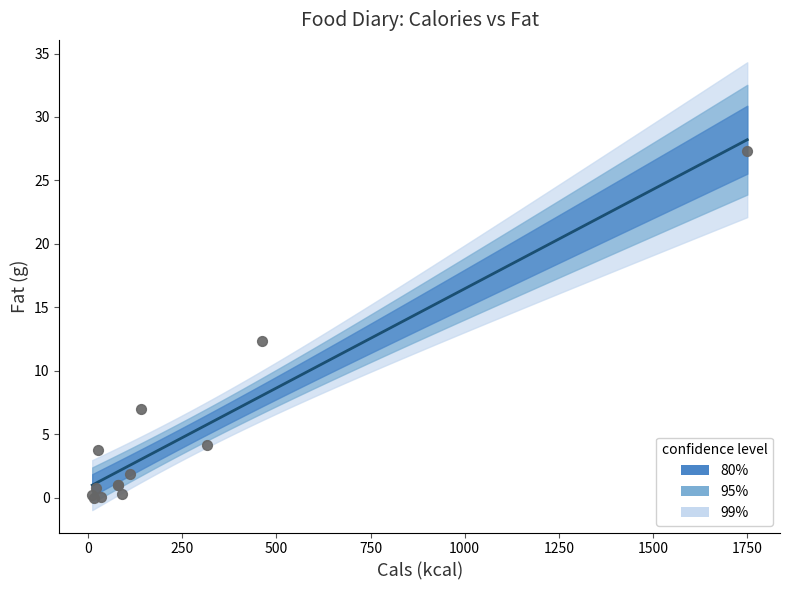

What Y value in the scatter plot is closest to 13?

12.3